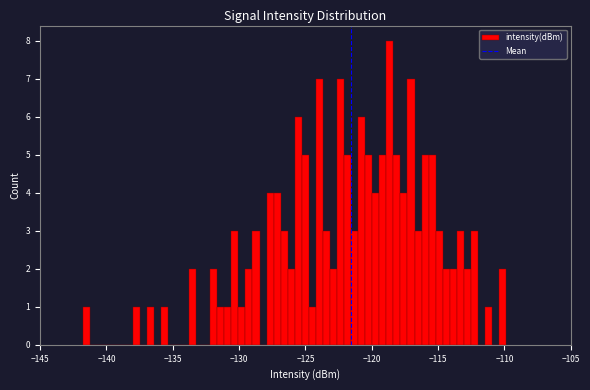

Around what value on the x-axis is the tallest bar? Give the approximate position of its centre, as read against the axis.

-118.5